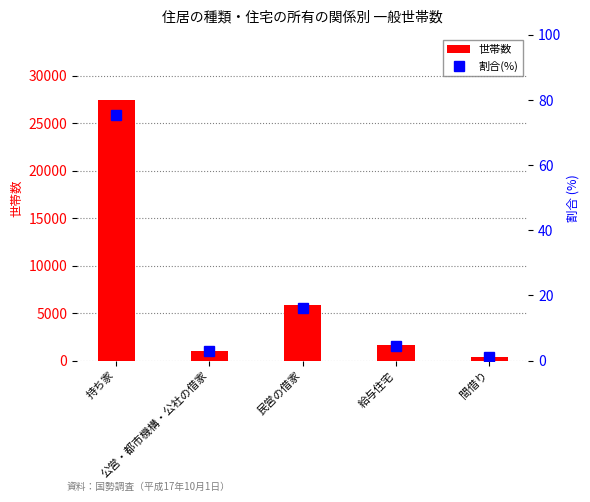

What is the sum of all values?

100.0